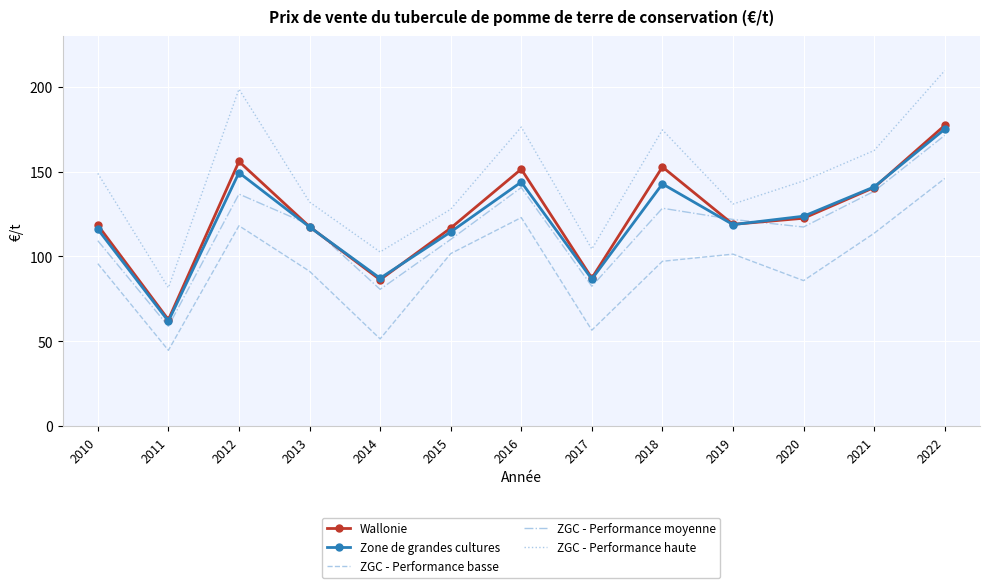

What is the difference between the ZGC - Performance moyenne values at 2013 and 2018?

9.7